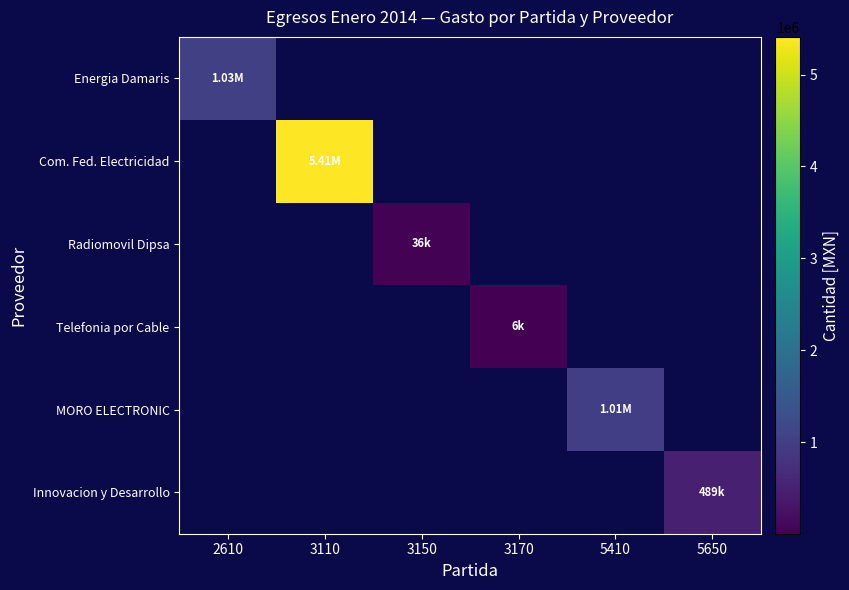

At how many categories does at least one series exceed 5397769?

1